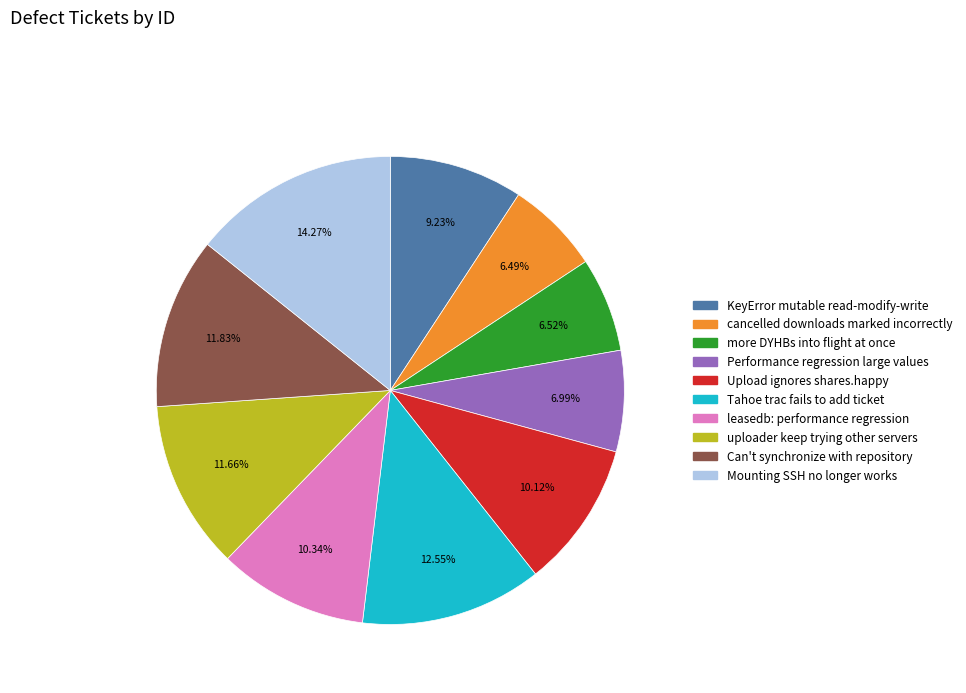

Does any single category account for the majority?

No